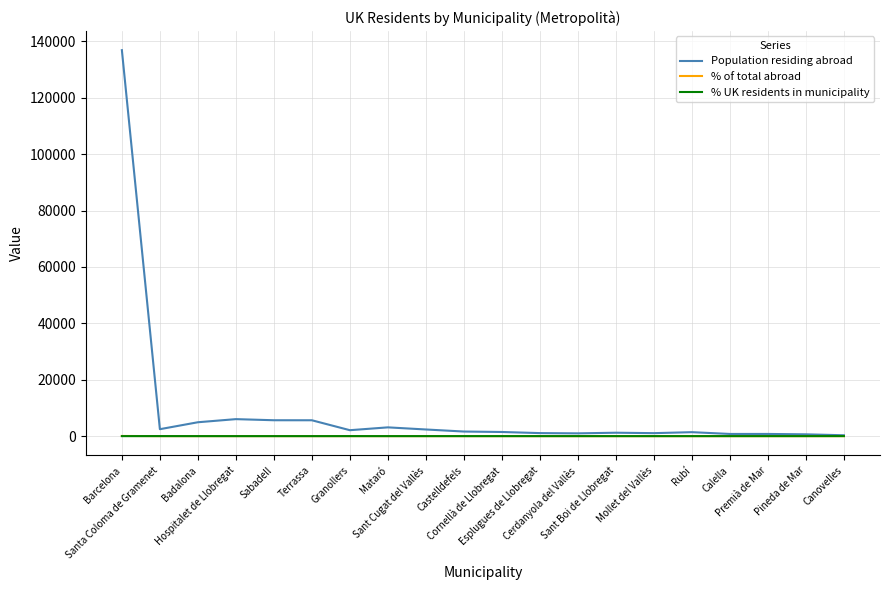

Which series has the widest spread of values?

Population residing abroad